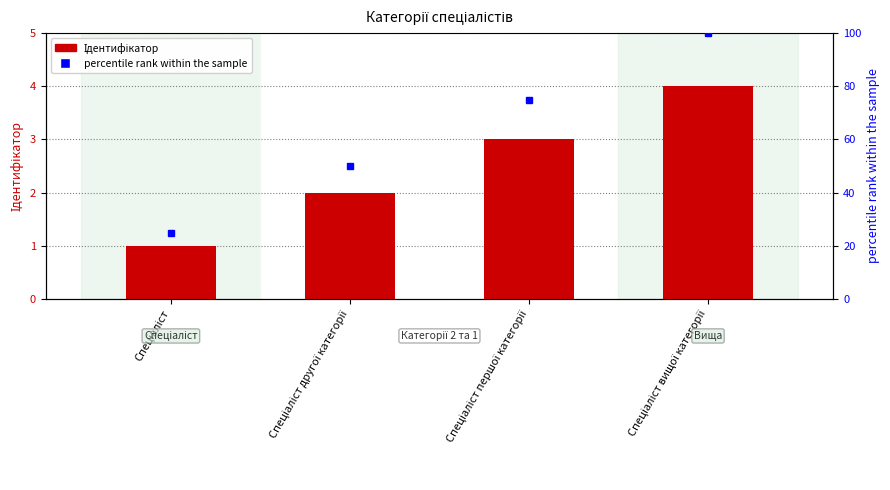

How many values in the percentile rank within the sample series are below 75?

2